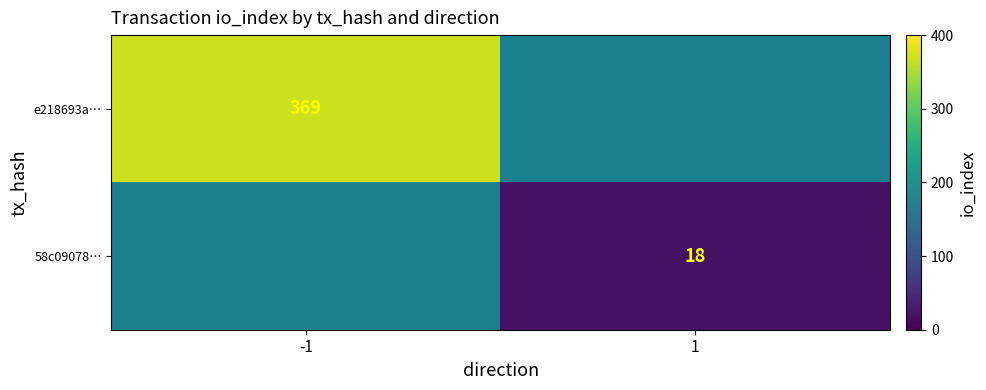

The value of e218693a… at -1 is 369. True or false?

True